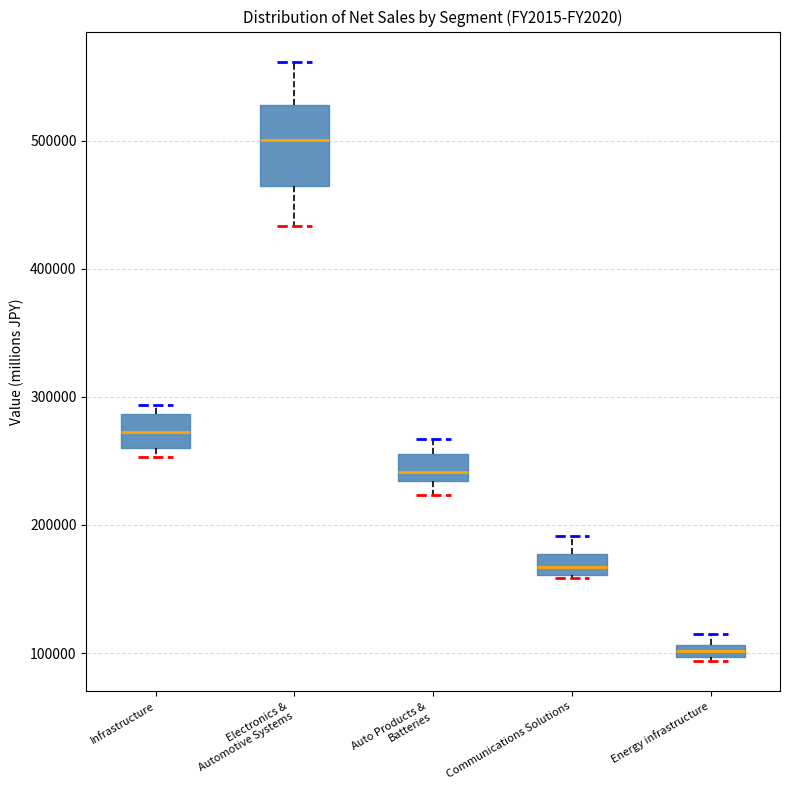

Where does the upper whisker of the box for Communications Solutions end on the y-axis? The values are not printed on the chart, so give them approximately, as read against the axis.

190000